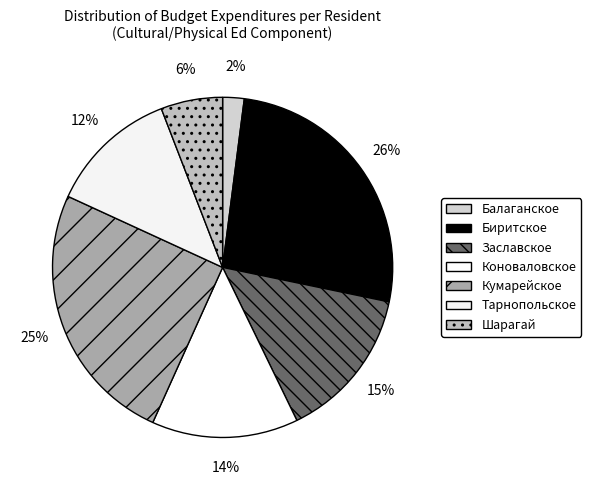

How many slices are in this pie chart?

7